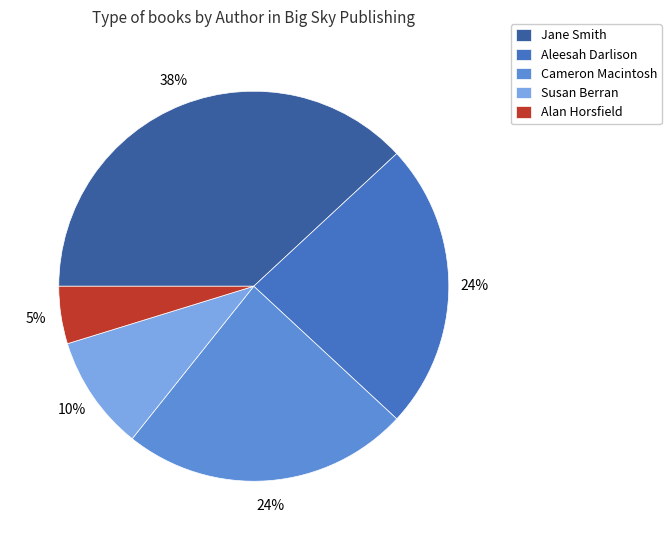

Is it true that Alan Horsfield is 5% of the pie?

True